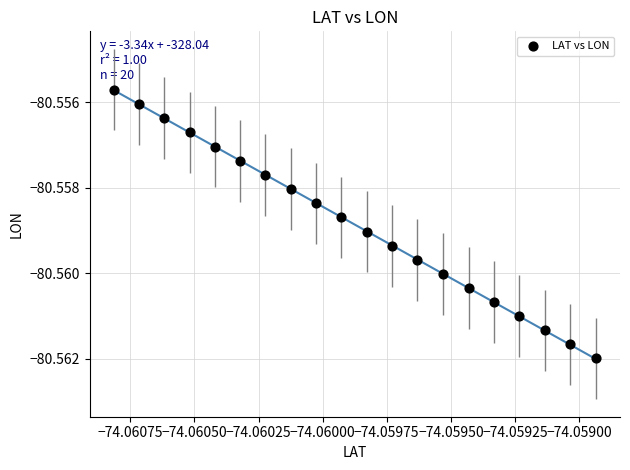

How many points are shown in the scatter plot?

20